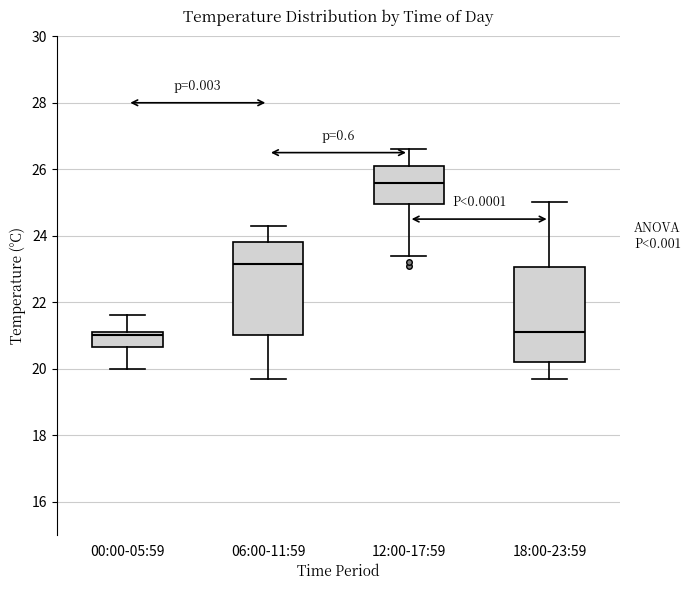

Where does the median line of the box for 06:00-11:59 sit on the y-axis? The values are not printed on the chart, so give them approximately, as read against the axis.

23.2